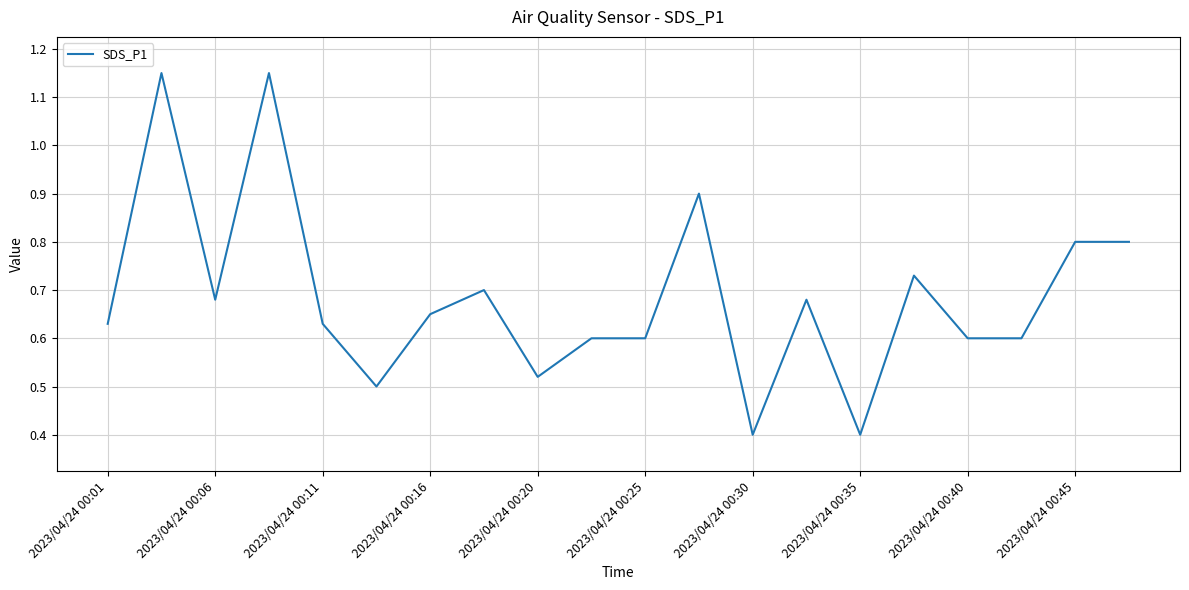

Where is the first local minimum?

2023/04/24 00:06